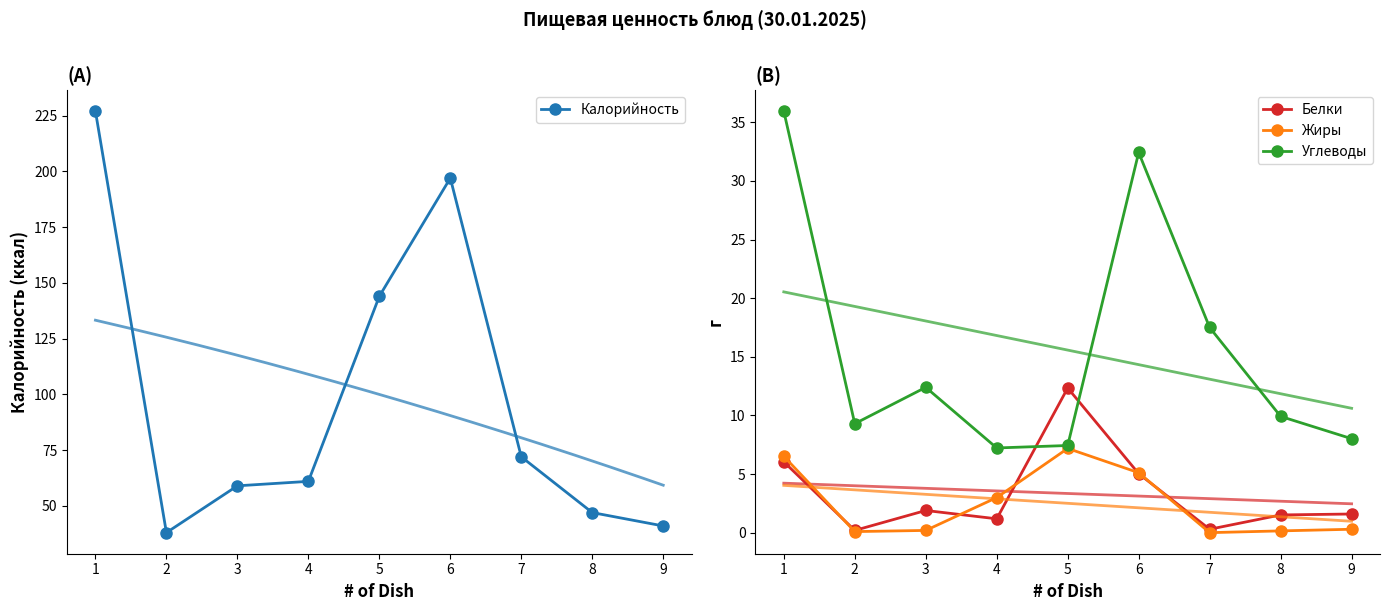

How many lines are shown in the chart?

4